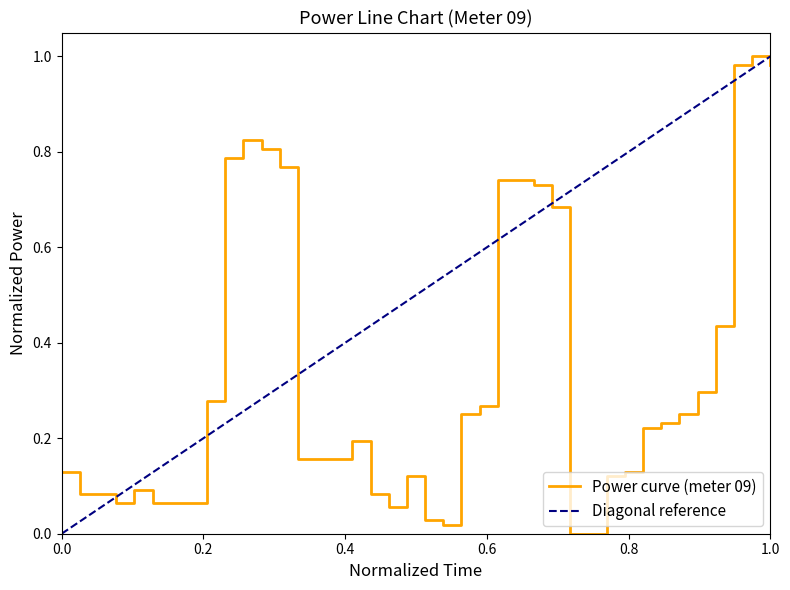

The value of Power curve (meter 09) at 0.0 is 0.2. True or false?

False